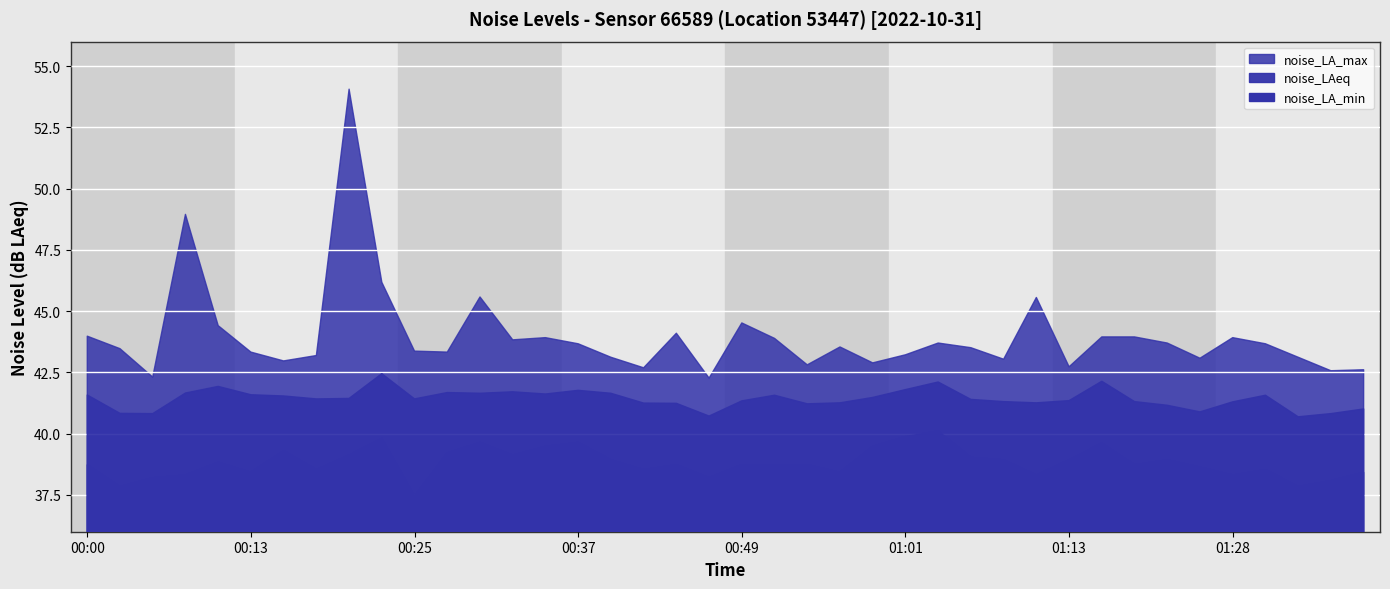

True or false: noise_LAeq and noise_LA_min intersect in this chart.

False